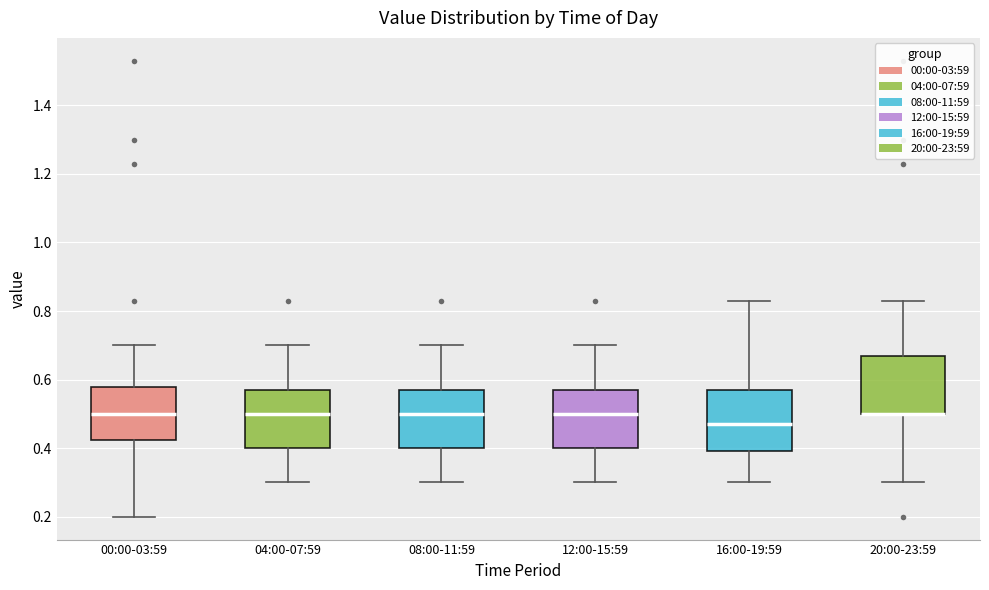

Reading left to right, transcribe this box plot: for each box, give where its median line is, the range the box spans, and where its two whiskers end, as read against the y-axis. The values are not printed on the chart, so give them approximately, as read against the axis.

00:00-03:59: median 0.50, box 0.42 to 0.58, whiskers 0.20 to 0.70
04:00-07:59: median 0.50, box 0.40 to 0.58, whiskers 0.30 to 0.70
08:00-11:59: median 0.50, box 0.40 to 0.58, whiskers 0.30 to 0.70
12:00-15:59: median 0.50, box 0.40 to 0.58, whiskers 0.30 to 0.70
16:00-19:59: median 0.48, box 0.40 to 0.58, whiskers 0.30 to 0.84
20:00-23:59: median 0.50 (drawn on the box's lower edge), box 0.50 to 0.68, whiskers 0.30 to 0.84